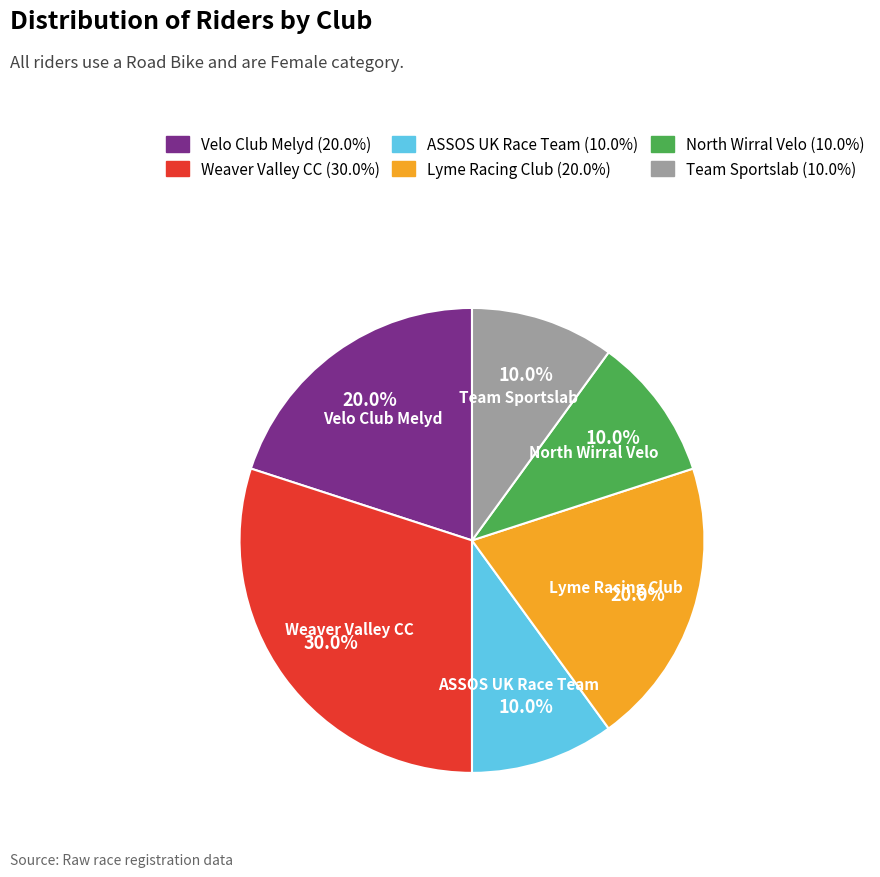

Combined, do Lyme Racing Club and ASSOS UK Race Team account for over 50%?

No